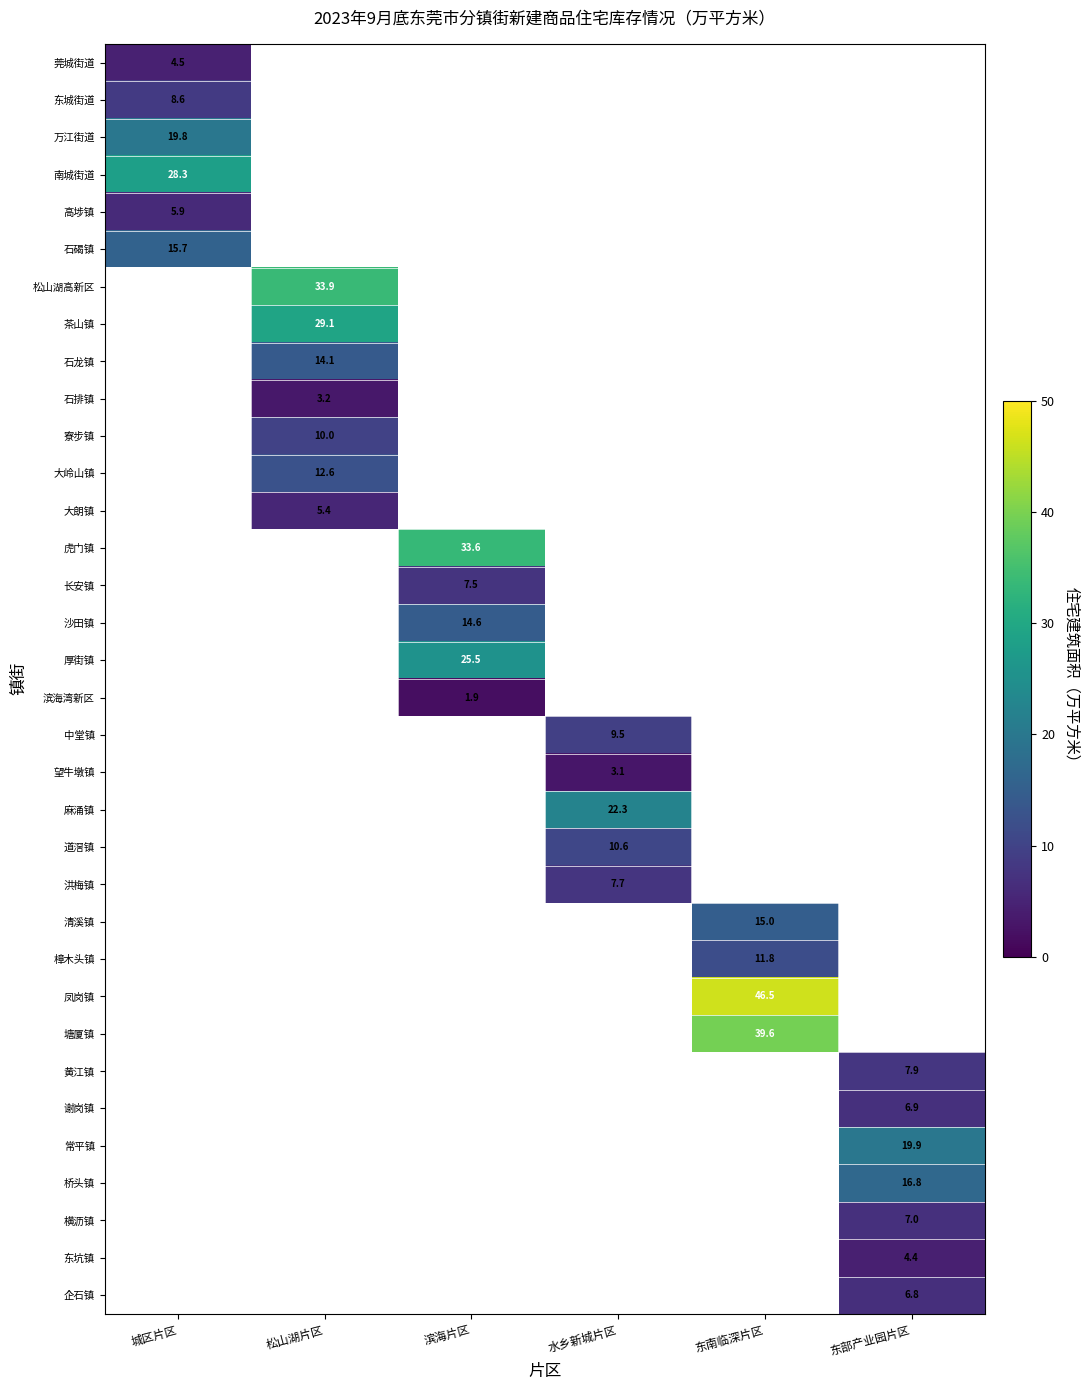

The 虎门镇 series shows 33.6 at 滨海片区. True or false?

True